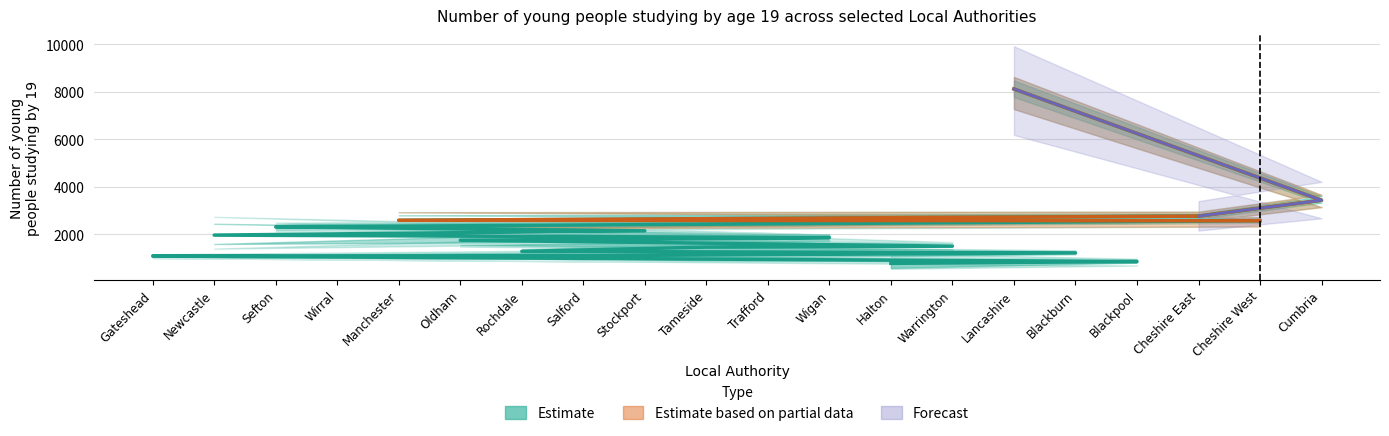

Reading right to left, extract all data points from this chart.

by age 19 (2011/12): Cumbria=3365	Cheshire West=2585	Cheshire East=2845	Blackpool=925	Blackburn=1325	Lancashire=8500	Warrington=1670	Halton=1200	Wigan=1940	Trafford=1530	Tameside=1690	Stockport=2150	Salford=1325	Rochdale=1580	Oldham=2335	Manchester=2245	Wirral=2375	Sefton=2375	Newcastle=2680	Gateshead=1160
by age 19 (2012/13): Cumbria=3660	Cheshire West=2685	Cheshire East=2955	Blackpool=970	Blackburn=1270	Lancashire=8430	Warrington=1645	Halton=815	Wigan=1725	Trafford=2005	Tameside=1545	Stockport=2205	Salford=1250	Rochdale=1400	Oldham=1725	Manchester=2930	Wirral=2305	Sefton=2220	Newcastle=2735	Gateshead=1100
by age 19 (2010/11): Cumbria=3635	Cheshire West=2720	Cheshire East=2870	Blackpool=910	Blackburn=1295	Lancashire=8625	Warrington=1495	Halton=845	Wigan=1985	Trafford=2055	Tameside=1565	Stockport=2320	Salford=1205	Rochdale=1305	Oldham=1755	Manchester=2850	Wirral=2375	Sefton=2445	Newcastle=1730	Gateshead=1115
by age 19 (2009/10): Cumbria=3485	Cheshire West=2645	Cheshire East=2780	Blackpool=835	Blackburn=1295	Lancashire=8285	Warrington=1525	Halton=705	Wigan=1985	Trafford=1845	Tameside=1435	Stockport=2170	Salford=1030	Rochdale=1235	Oldham=1730	Manchester=2645	Wirral=2355	Sefton=2490	Newcastle=1700	Gateshead=1100
by age 19 (2008/09): Cumbria=3320	Cheshire West=2445	Cheshire East=2605	Blackpool=795	Blackburn=1125	Lancashire=7610	Warrington=1330	Halton=545	Wigan=1820	Trafford=1825	Tameside=1270	Stockport=2105	Salford=930	Rochdale=1155	Oldham=1480	Manchester=2565	Wirral=2130	Sefton=2200	Newcastle=1555	Gateshead=1045
by age 19 (2007/08): Cumbria=3145	Cheshire West=2330	Cheshire East=2540	Blackpool=685	Blackburn=990	Lancashire=7275	Warrington=1330	Halton=545	Wigan=1715	Trafford=1665	Tameside=1260	Stockport=1930	Salford=855	Rochdale=1015	Oldham=1485	Manchester=2300	Wirral=2185	Sefton=2135	Newcastle=1395	Gateshead=1000